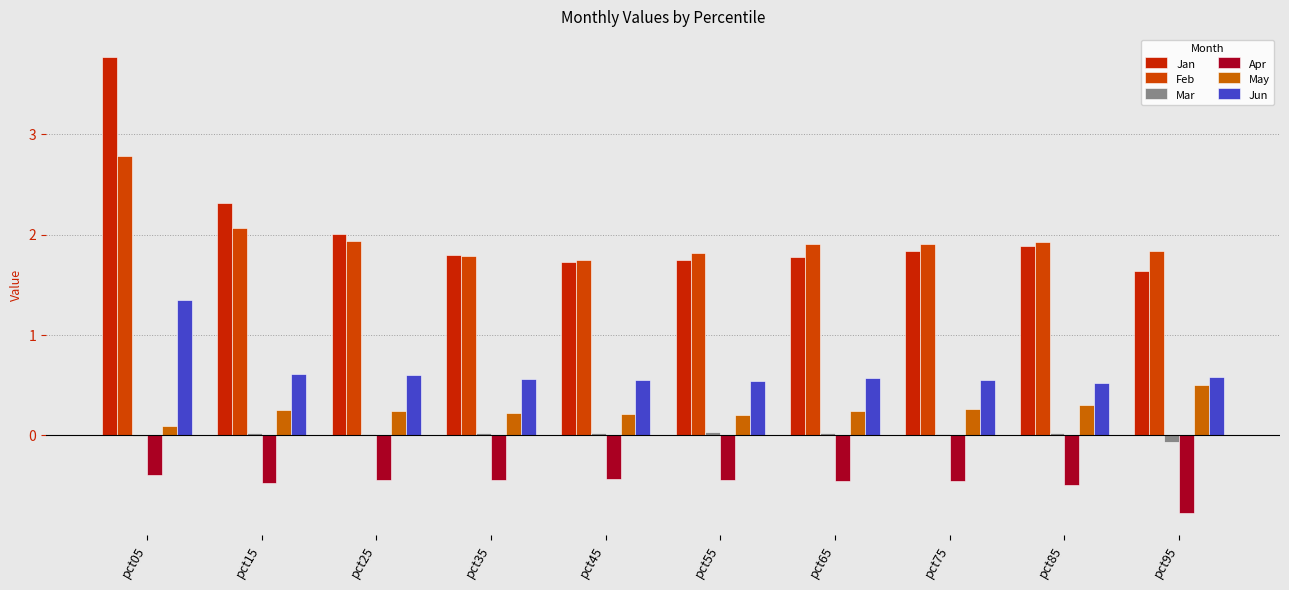

Is the value of Jun at pct95 greater than the value of Apr at pct45?

Yes